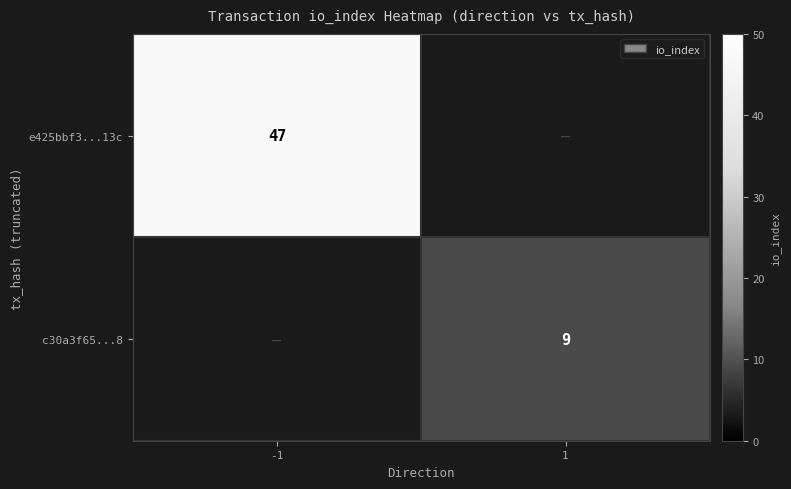

Is it true that c30a3f65...8 equals 13 at 1?

False